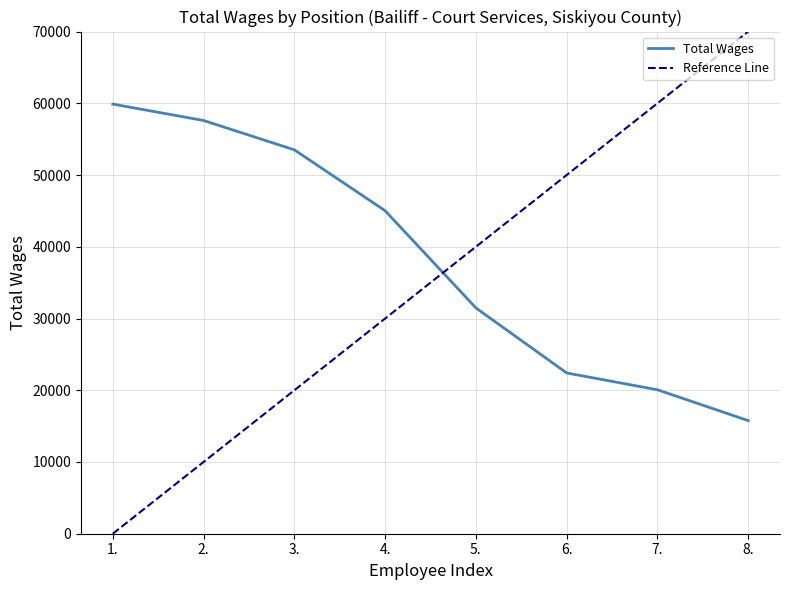

Where does the data first go above 45025?

1.